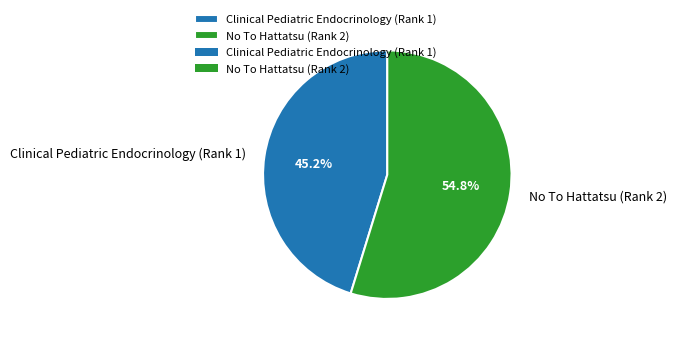

To the nearest percent, what is the combined percentage of Clinical Pediatric Endocrinology (Rank 1) and No To Hattatsu (Rank 2)?

100%